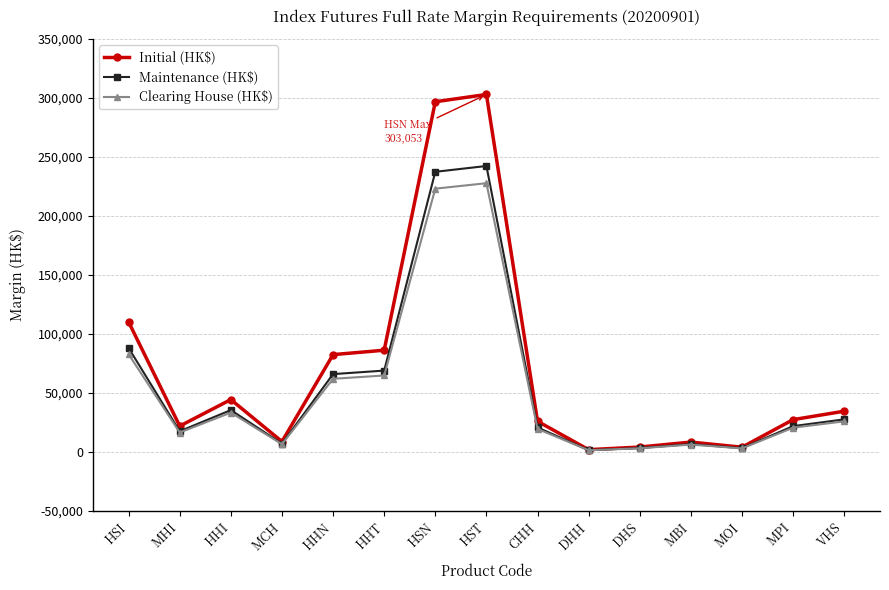

Rank the series by their maximum value, from lowest to highest.

Clearing House (HK$), Maintenance (HK$), Initial (HK$)